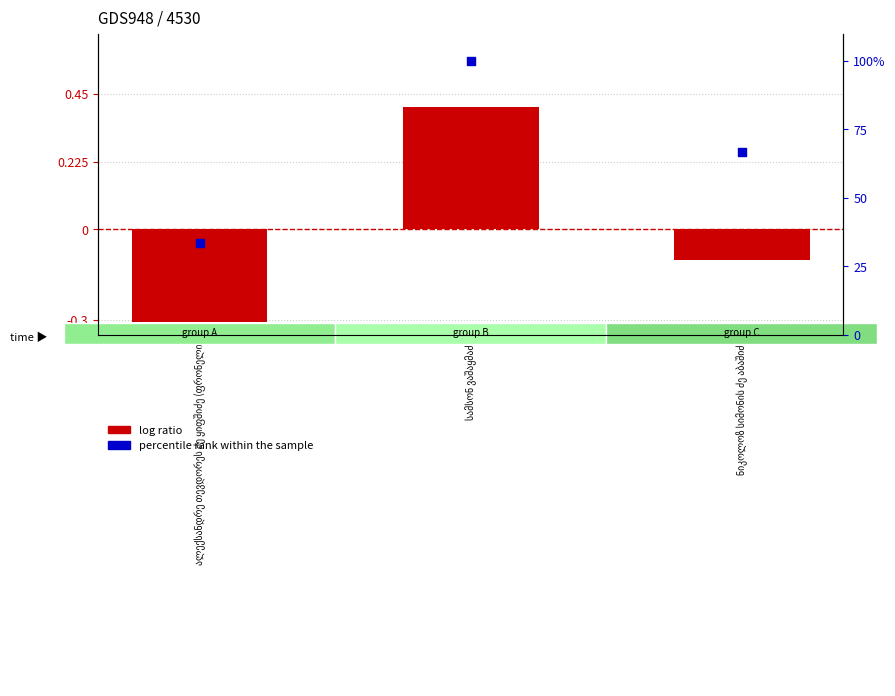

At which category is the sum across all series the highest?

სამსონ ვაშაყმაძე